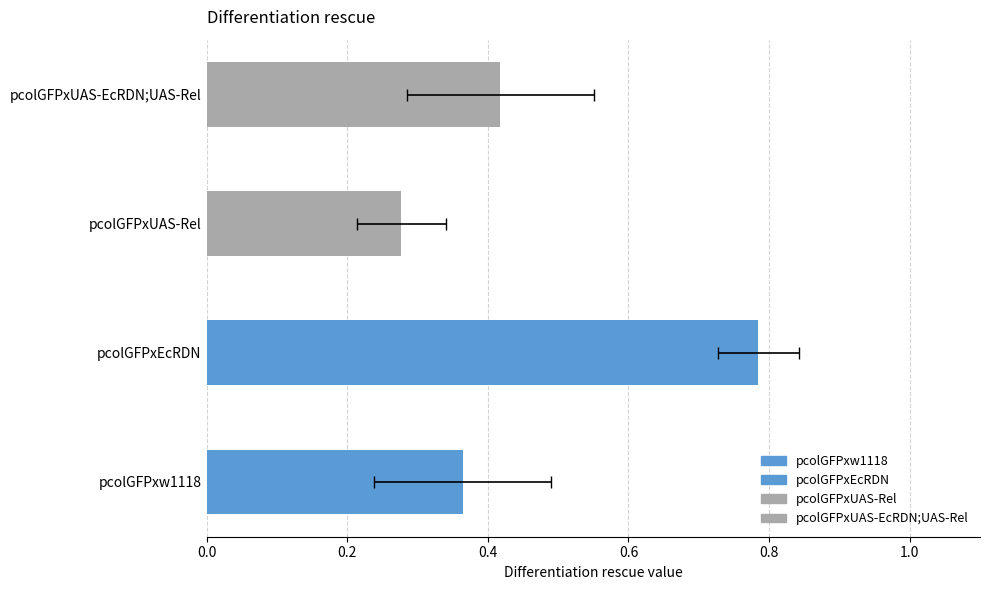

What is the sum of the values at 0.4 and 0.6?

0.7